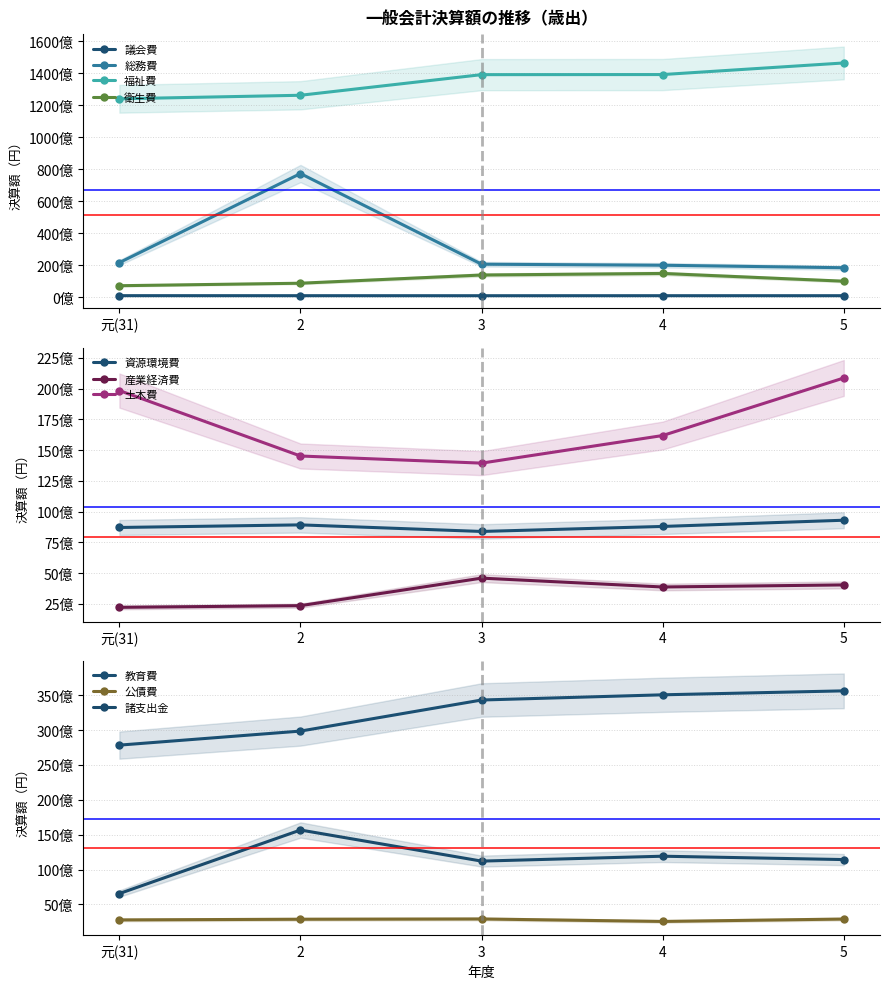

The 3 series shows 34305398244 at 教育費. True or false?

True